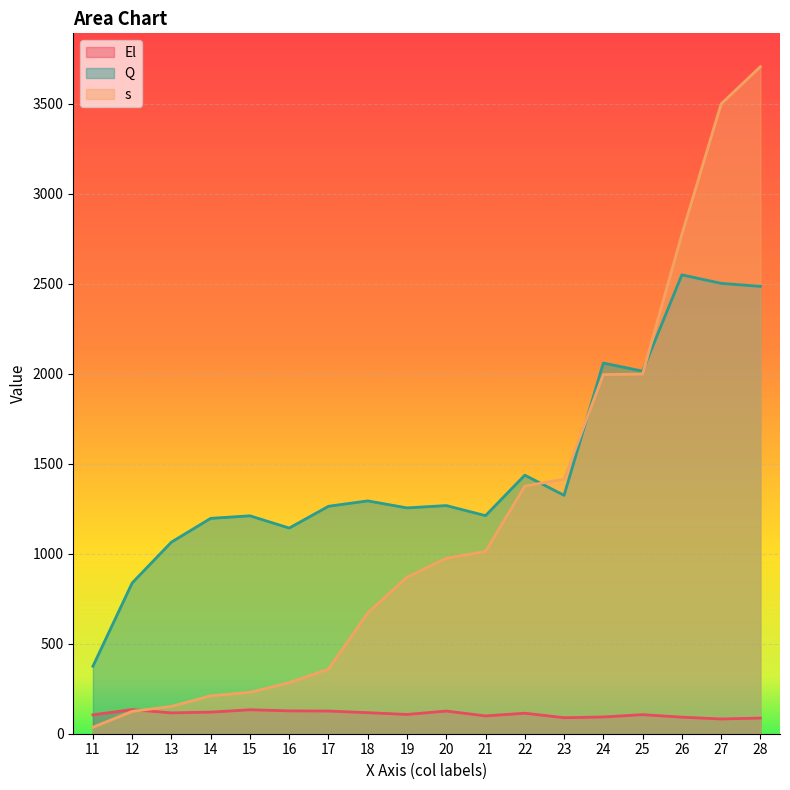

Reading right to left, extract all data points from this chart.

El: 28=87	27=82	26=92	25=106	24=93	23=89	22=114	21=99	20=126	19=107	18=117	17=126	16=127	15=133	14=120	13=116	12=134	11=105
Q: 28=2486	27=2503	26=2550	25=2015	24=2060	23=1325	22=1437	21=1212	20=1268	19=1255	18=1294	17=1264	16=1143	15=1211	14=1197	13=1065	12=838	11=375
s: 28=3707	27=3500	26=2775	25=1999	24=1996	23=1415	22=1376	21=1013	20=975	19=870	18=671	17=359	16=284	15=230	14=211	13=152	12=124	11=36